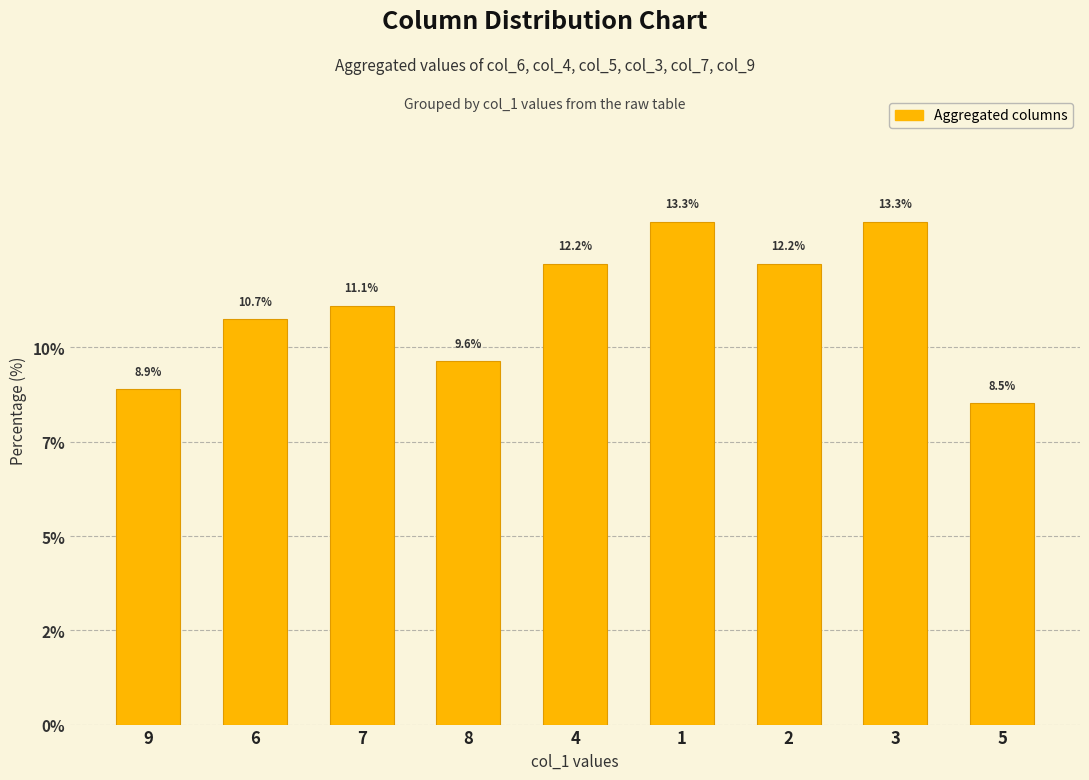

Does the chart contain any negative values?

No